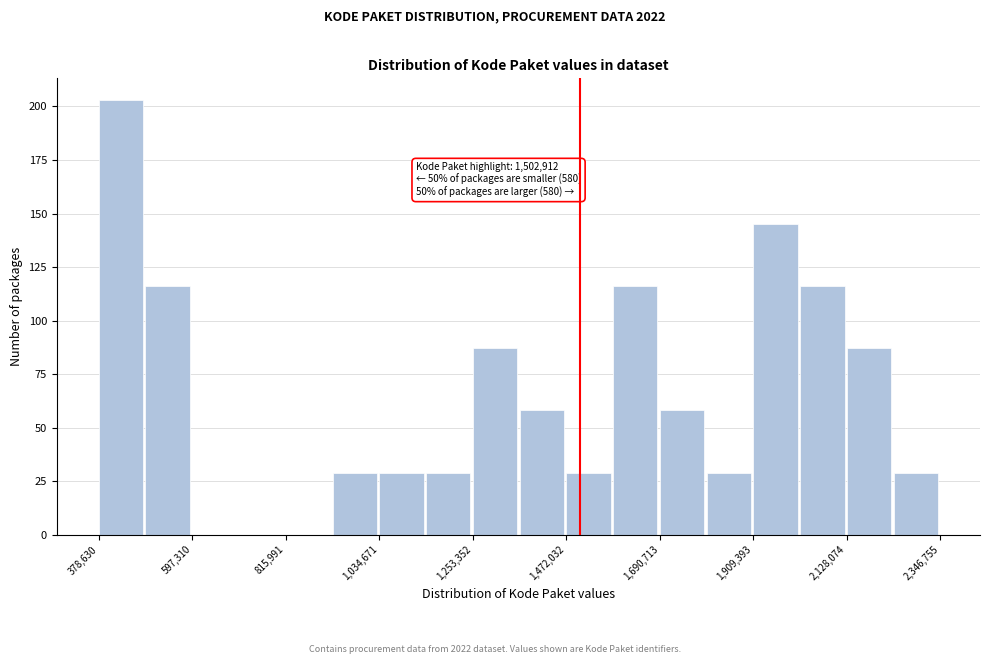

Around what value on the x-axis is the tallest bar? Give the approximate position of its centre, as read against the axis.

450000